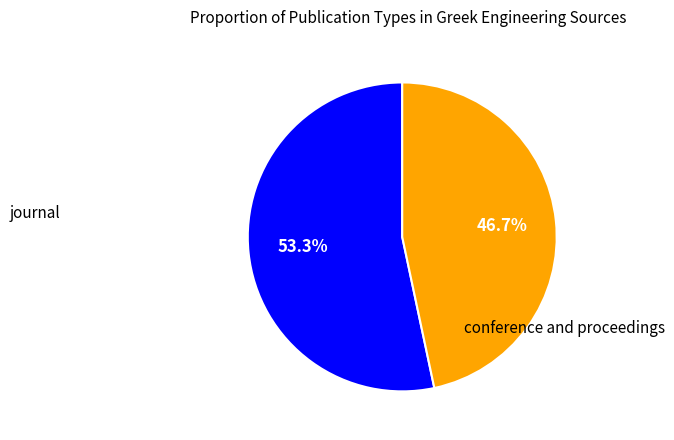

Count the number of slices in the pie.

2